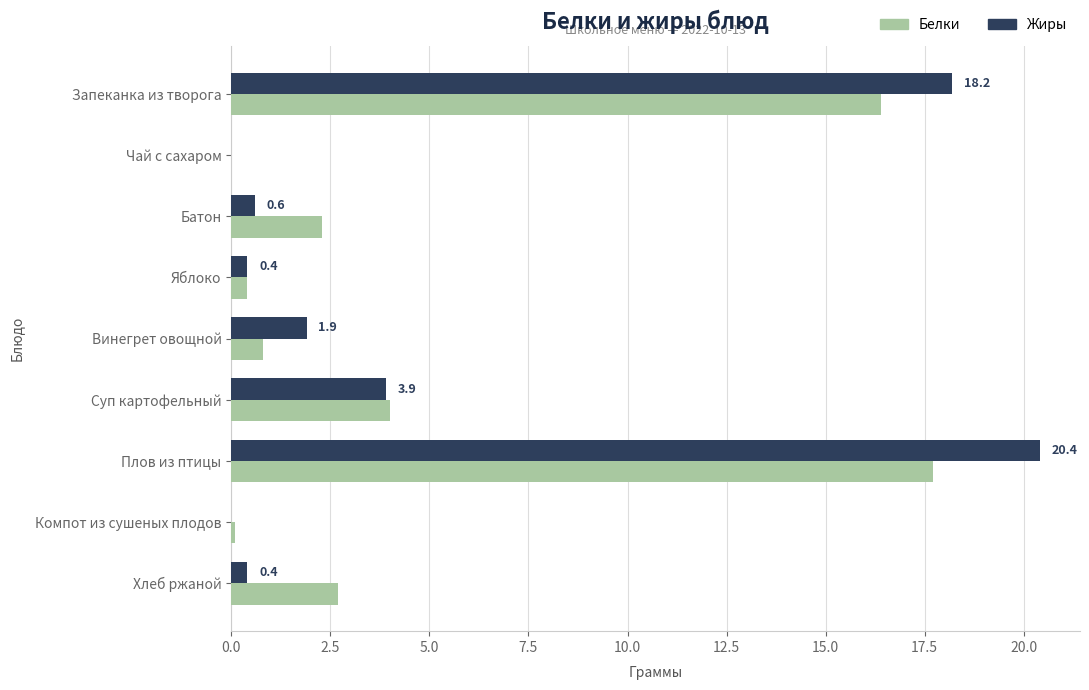

True or false: Белки has a value of 3.7 at Батон.

False